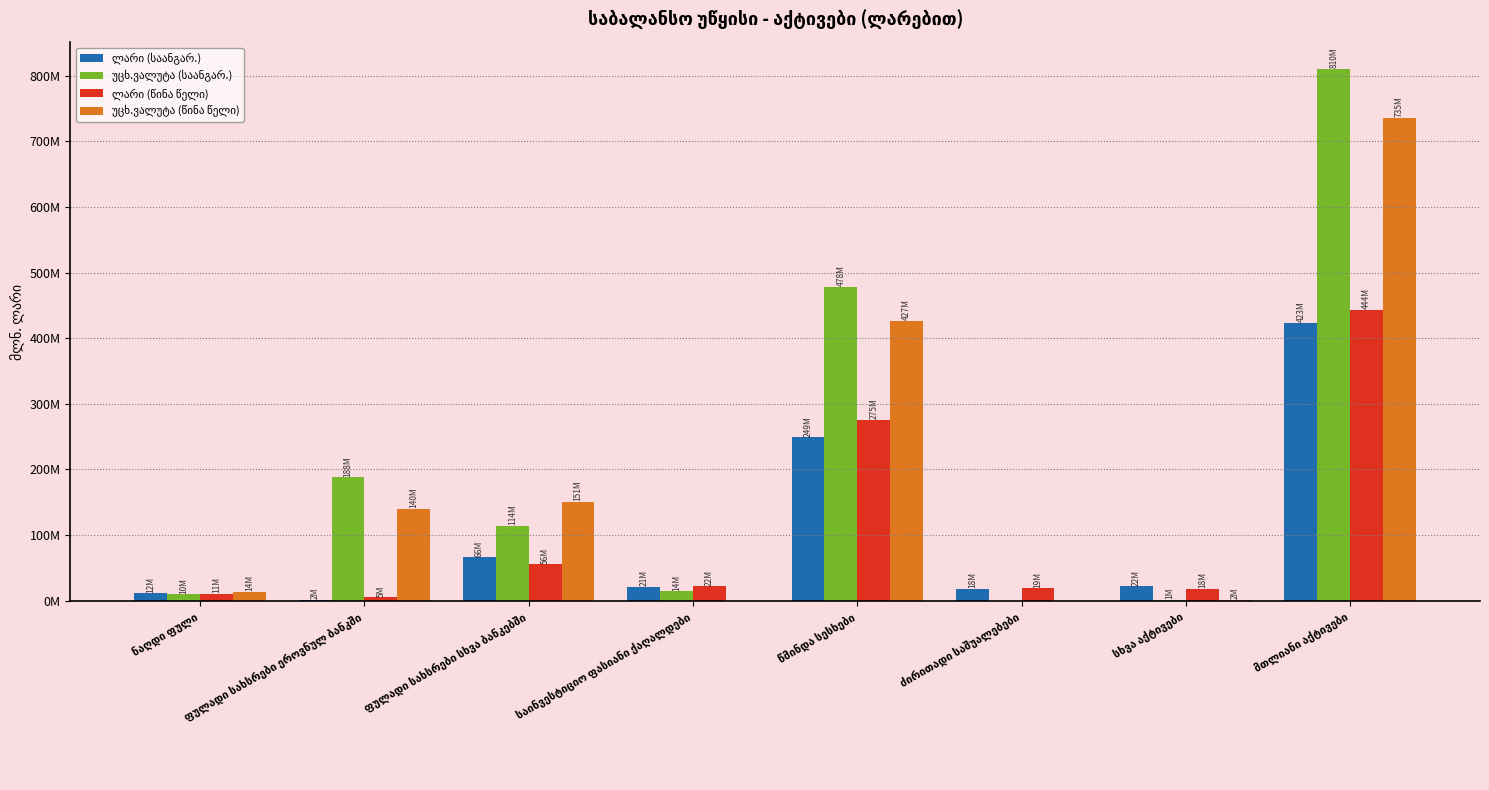

What is the lowest value of the ლარი (საანგარ.) series?

1.8